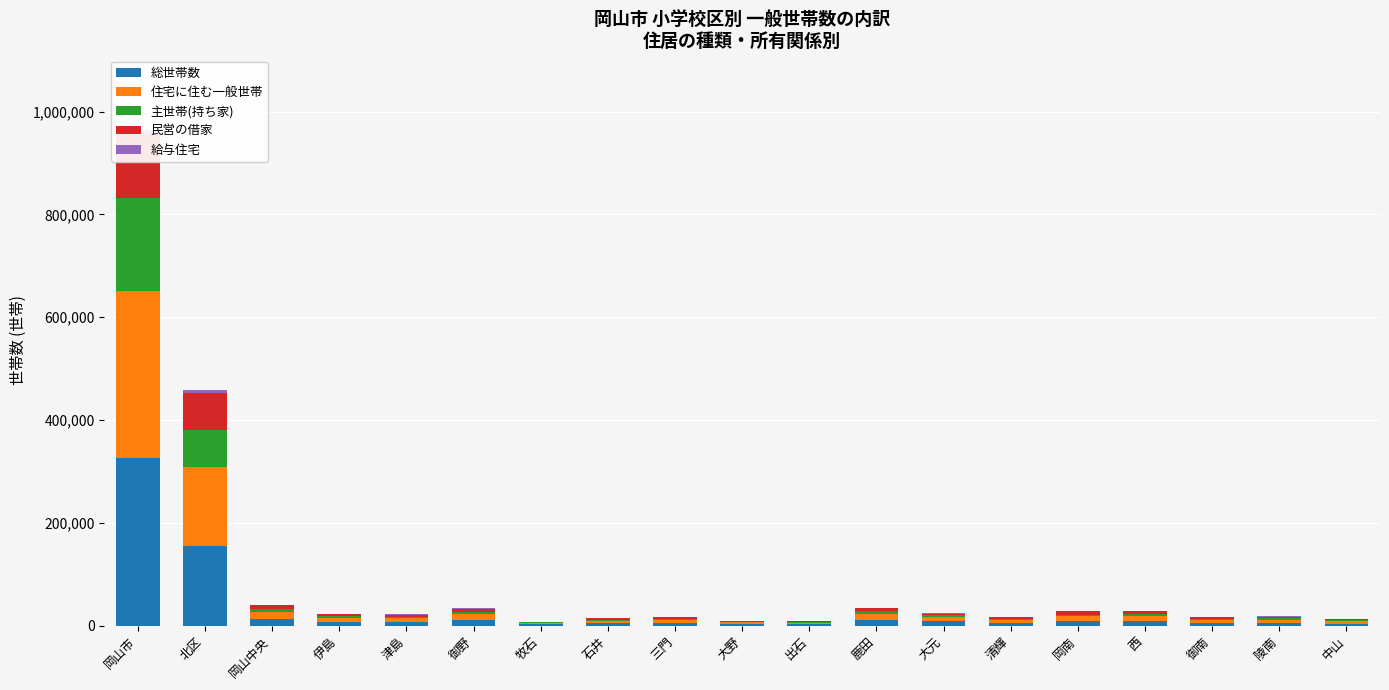

The value of 民営の借家 at 岡南 is 6464. True or false?

True